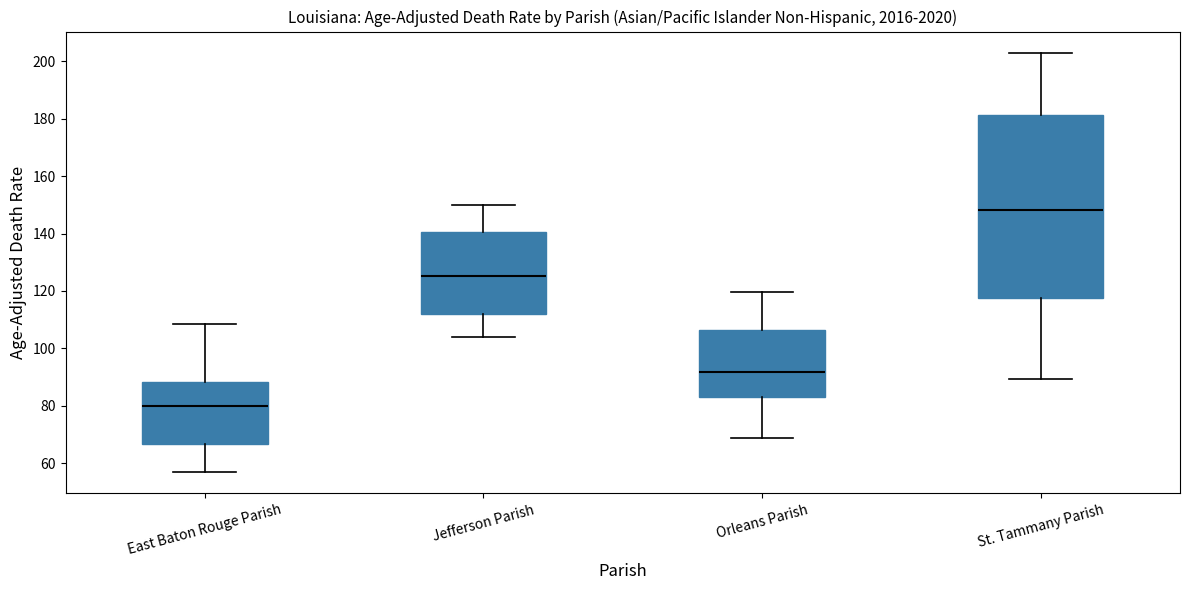

Reading left to right, transcribe this box plot: for each box, give where its median line is, the range the box spans, and where its two whiskers end, as read against the y-axis. The values are not printed on the chart, so give them approximately, as read against the axis.

East Baton Rouge Parish: median 80, box 66 to 88, whiskers 56 to 108
Jefferson Parish: median 126, box 112 to 140, whiskers 104 to 150
Orleans Parish: median 92, box 84 to 106, whiskers 68 to 120
St. Tammany Parish: median 148, box 118 to 182, whiskers 90 to 202